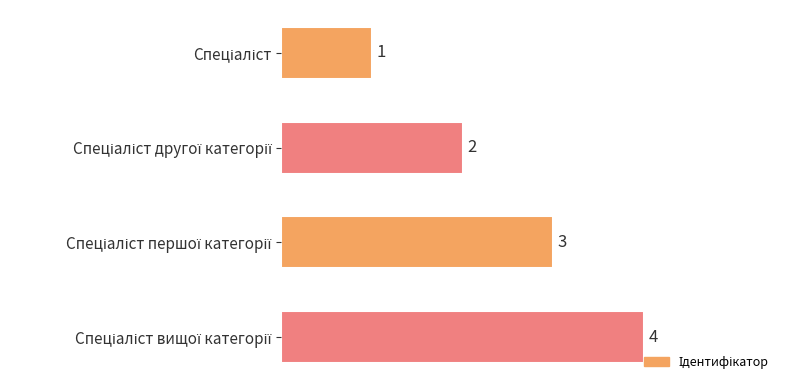

What is the difference between the maximum and minimum values?

3